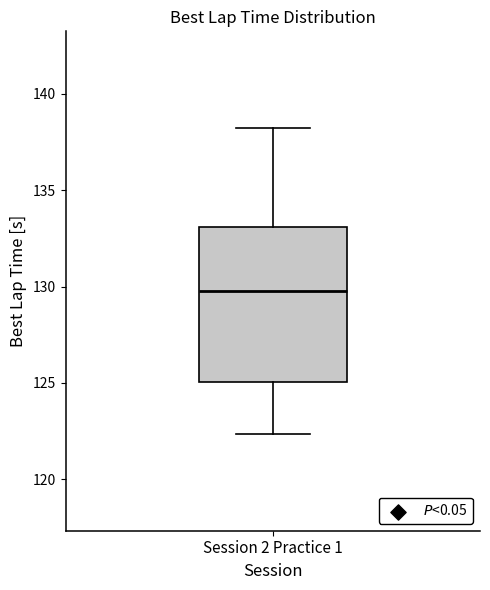

Read this box plot against the y-axis: the position of the median line, the range covered by the box, and the ends of both whiskers. The values are not printed on the chart, so give them approximately, as read against the axis.

median 130.0, box 125.0 to 133.0, whiskers 122.5 to 138.0